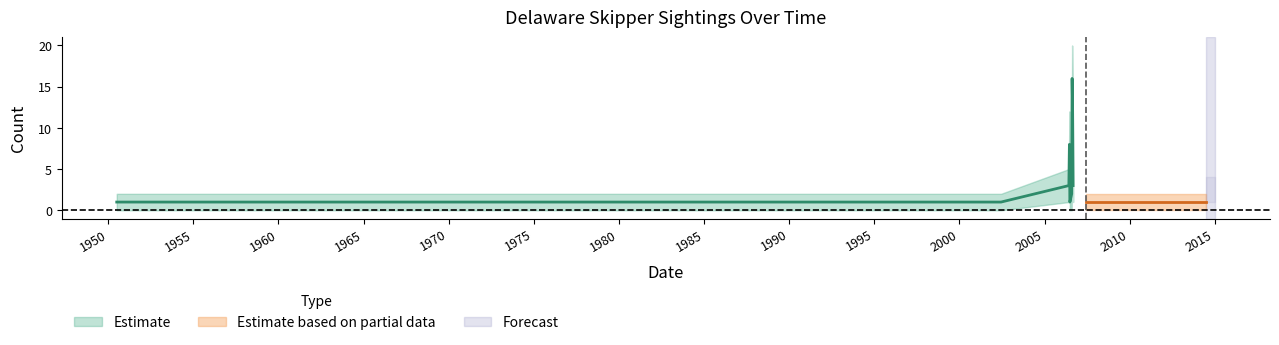

The Count_upper series shows 7 at 2006-06-19. True or false?

False